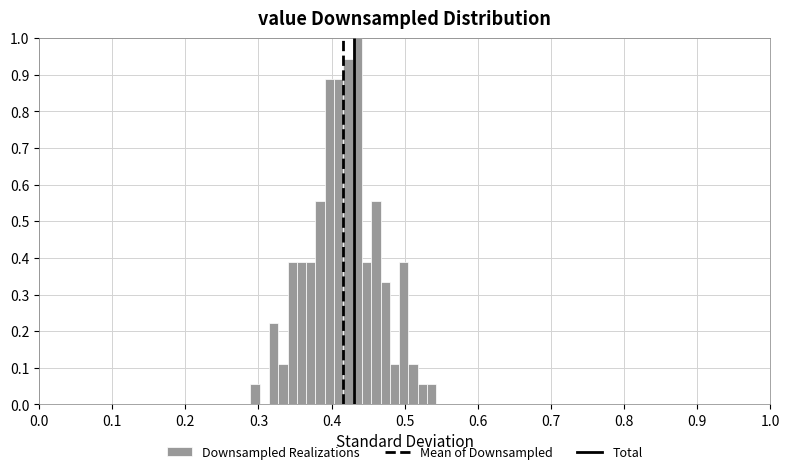

Read against the x-axis, roughly where is the centre of the tallest bar?

0.44